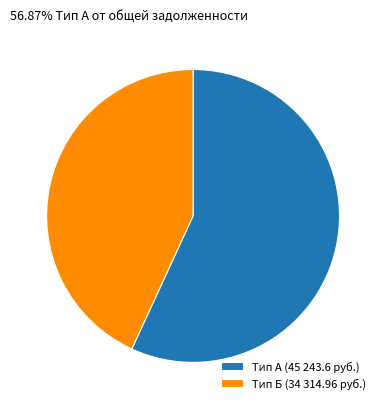

Rank the categories by value from lowest to highest.

Тип Б (34 314.96 руб.), Тип А (45 243.6 руб.)